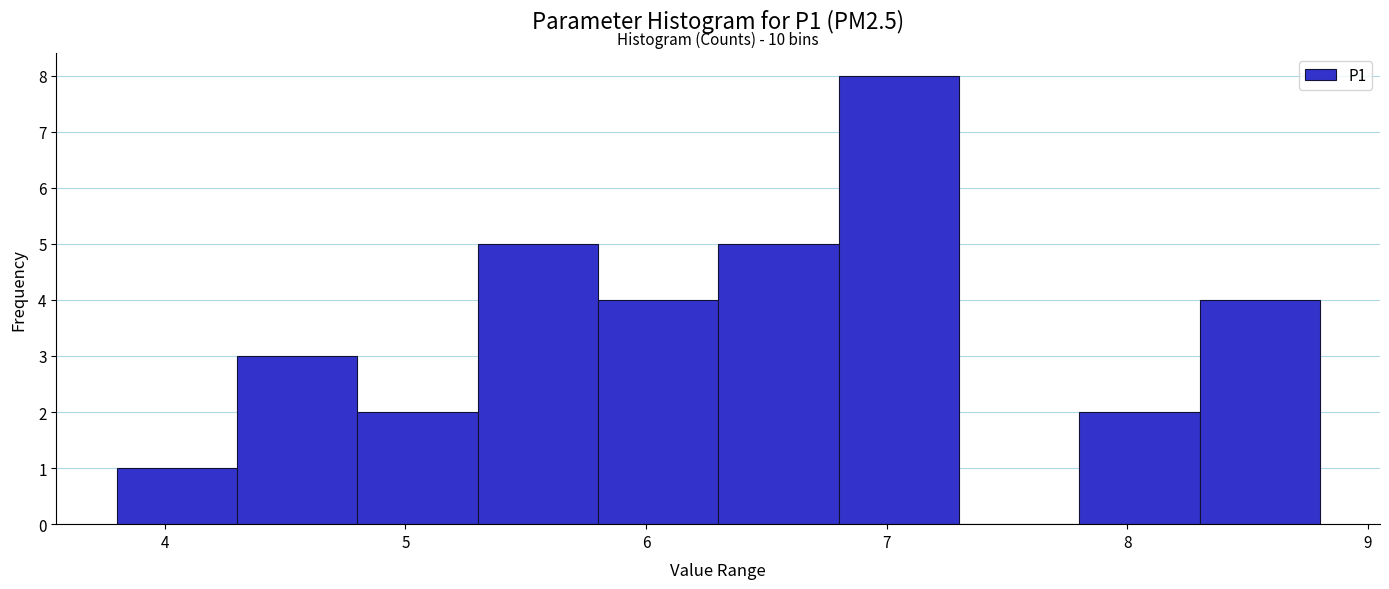

Which range on the x-axis has the tallest bar?

6.8 to 7.3